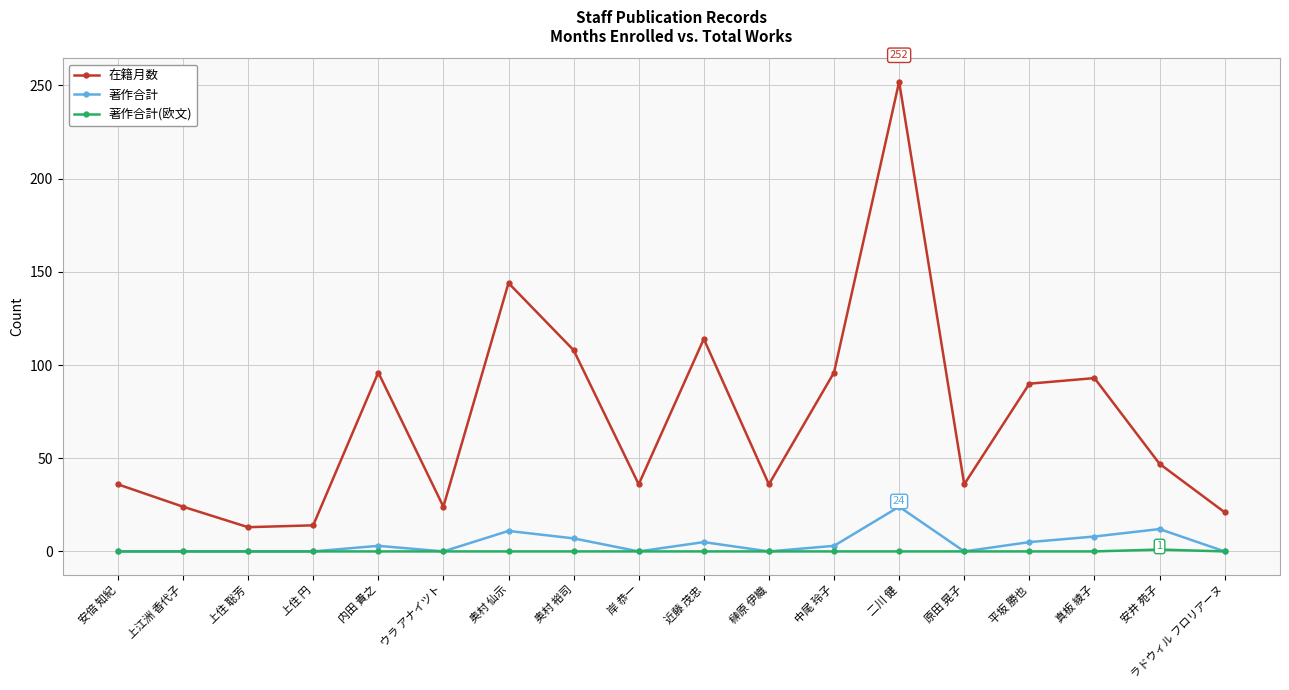

At how many categories does at least one series exceed 200?

1